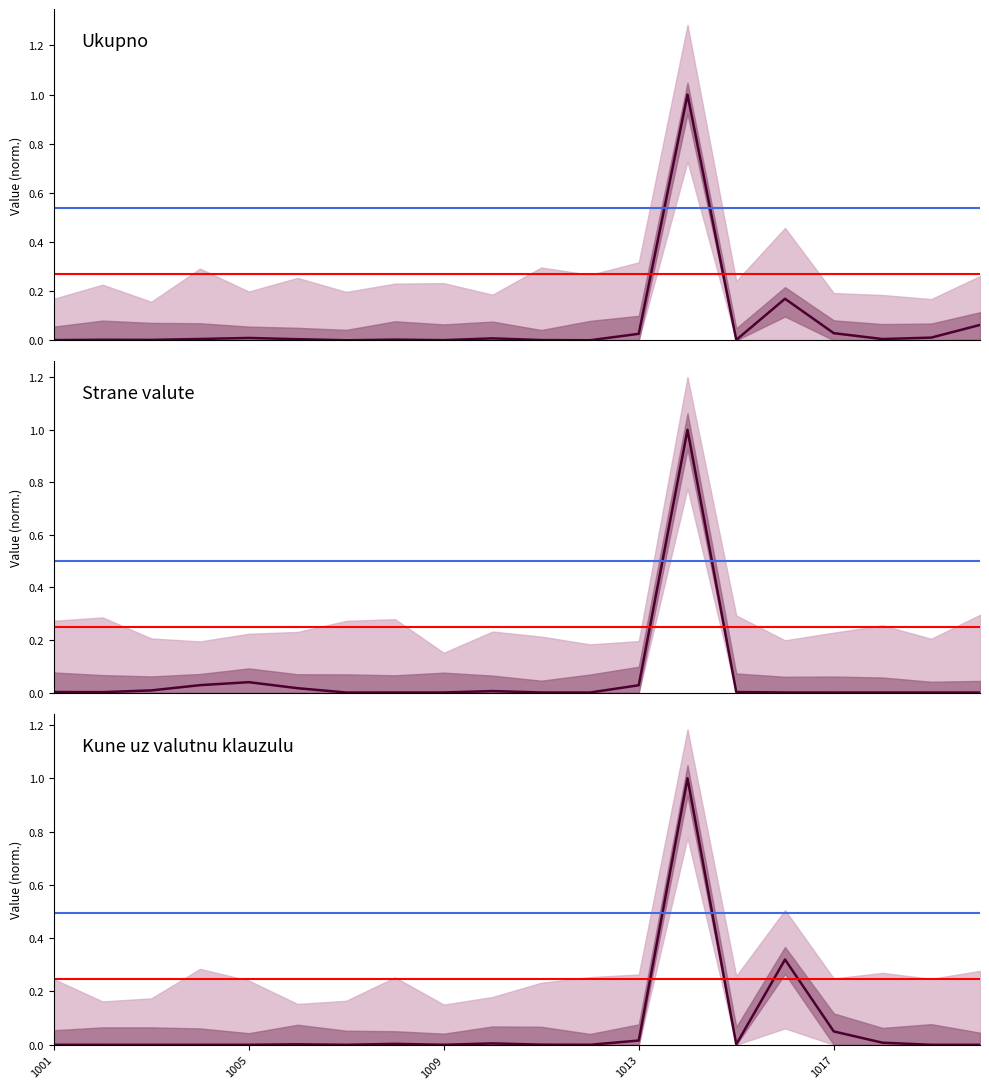

Where is the first local minimum for Ukupno?

1003